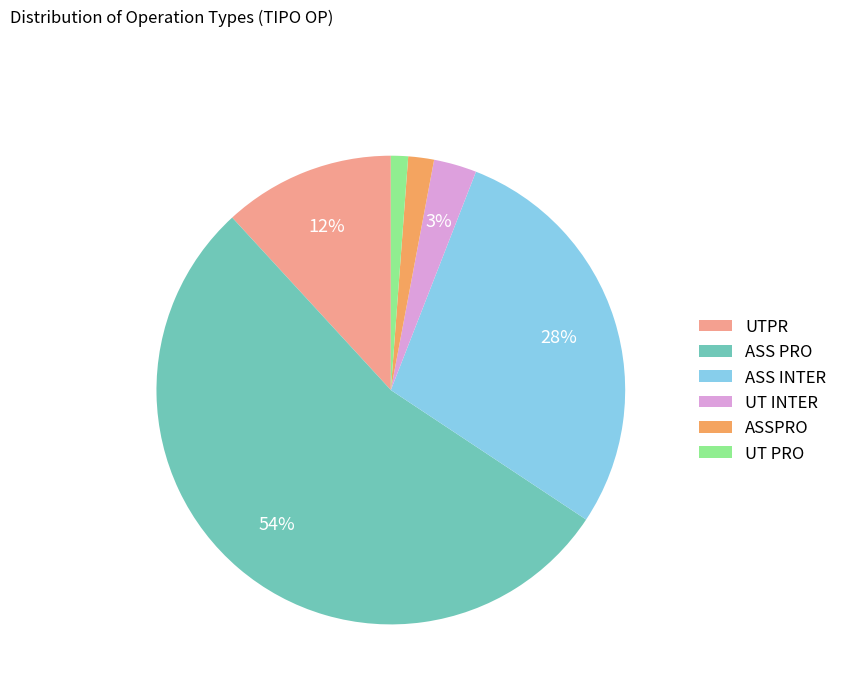

Between UTPR and UT PRO, which is larger?

UTPR